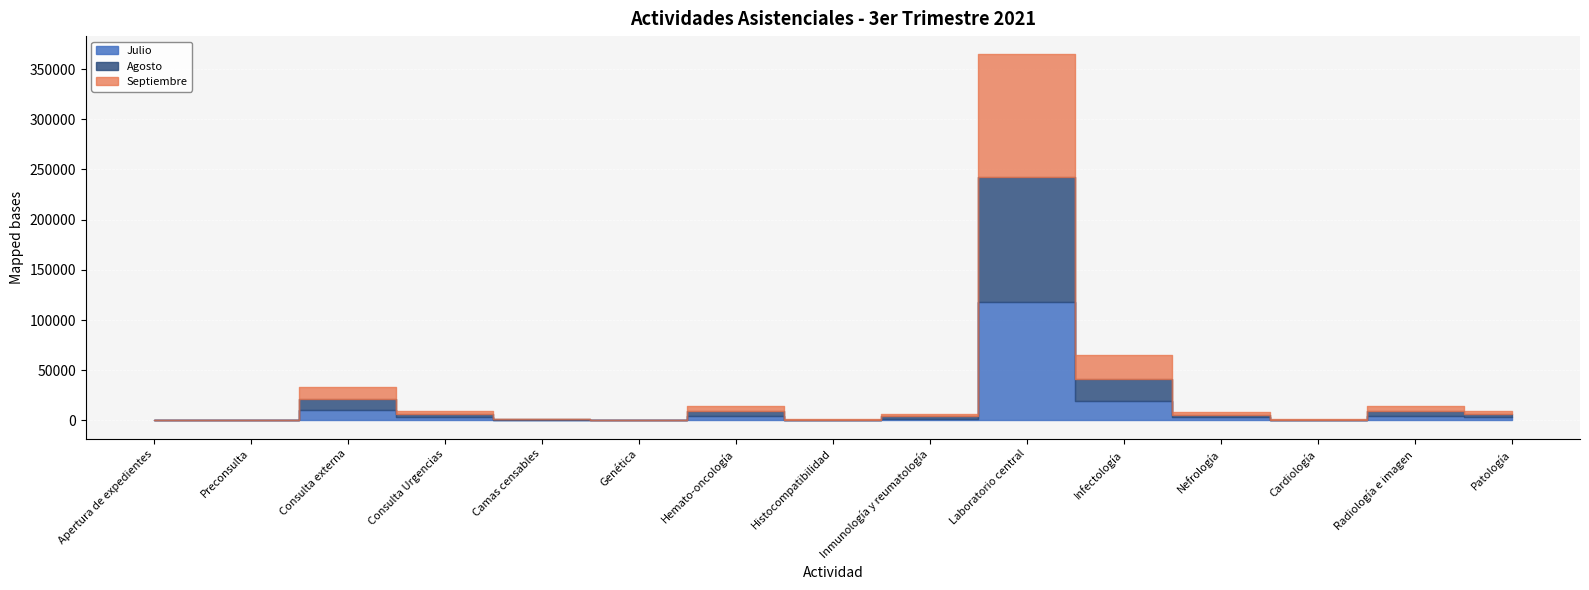

Reading left to right, transcribe all the data shown in this chart.

Julio: 190	310	10358	3459	476	33	4832	471	1969	117750	19595	3004	377	4928	3015
Agosto: 287	320	11281	2891	549	25	4958	215	2329	124675	22183	2328	411	4811	3389
Septiembre: 260	300	11650	2759	493	20	4332	399	2149	122208	23271	3594	425	5115	3442